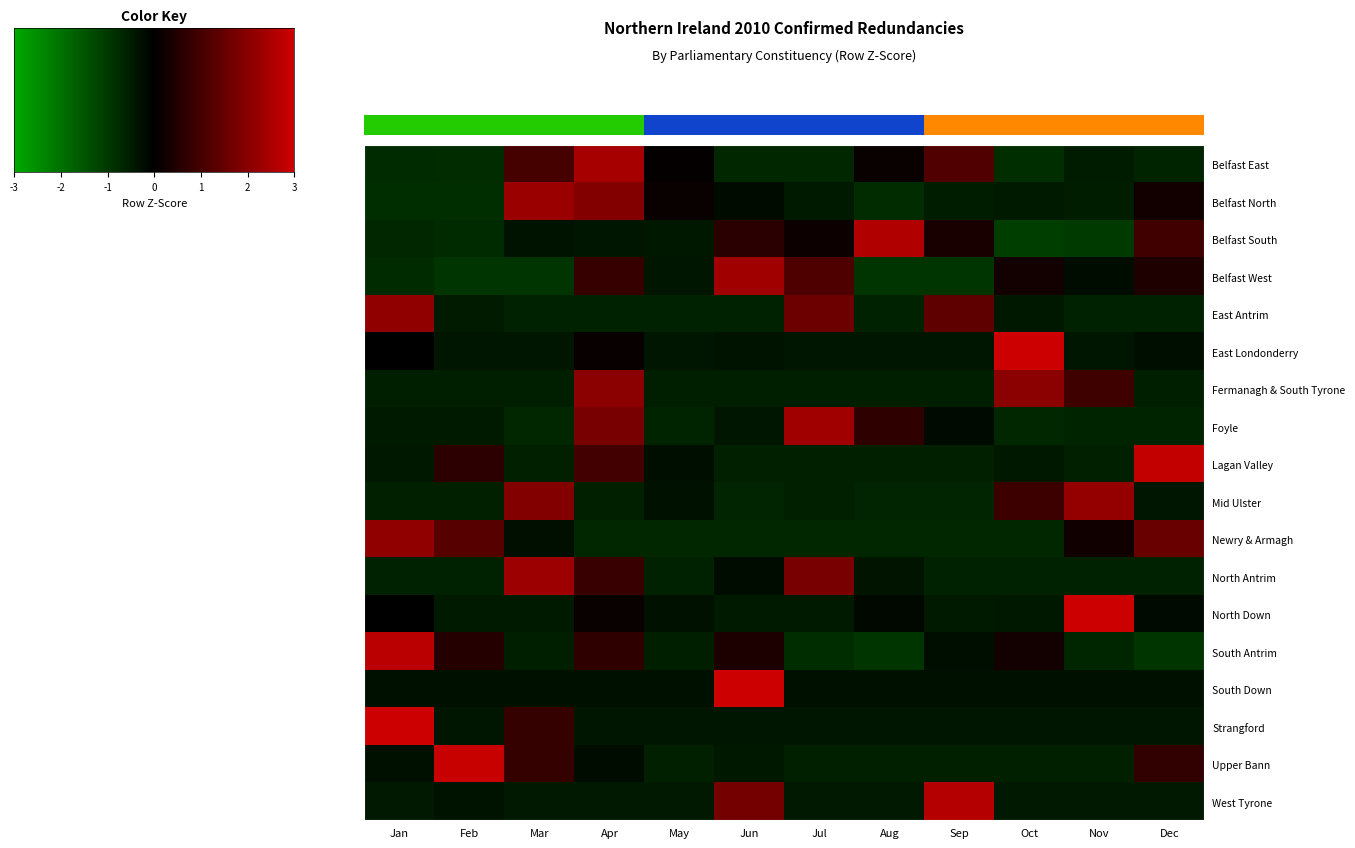

Rank the categories by North Antrim value from highest to lowest.

Mar, Jul, Apr, Jun, Aug, Jan, Feb, May, Sep, Oct, Nov, Dec